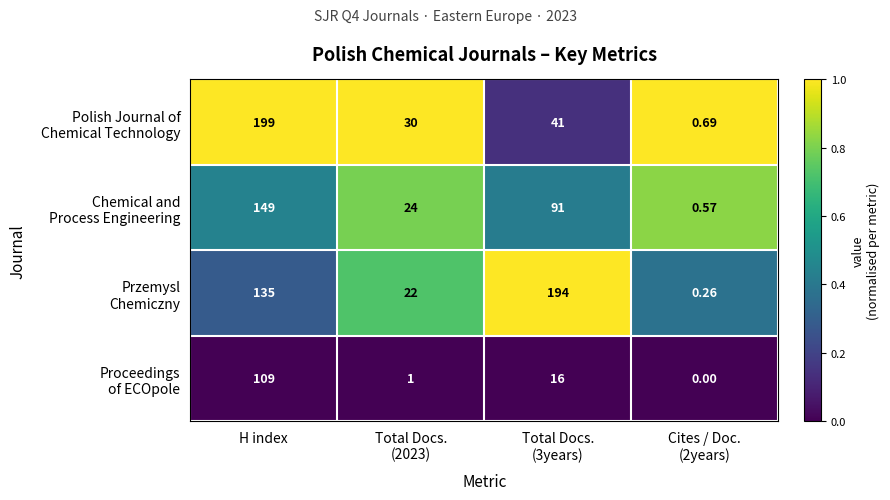

Which label corresponds to the largest value in the chart?

H index